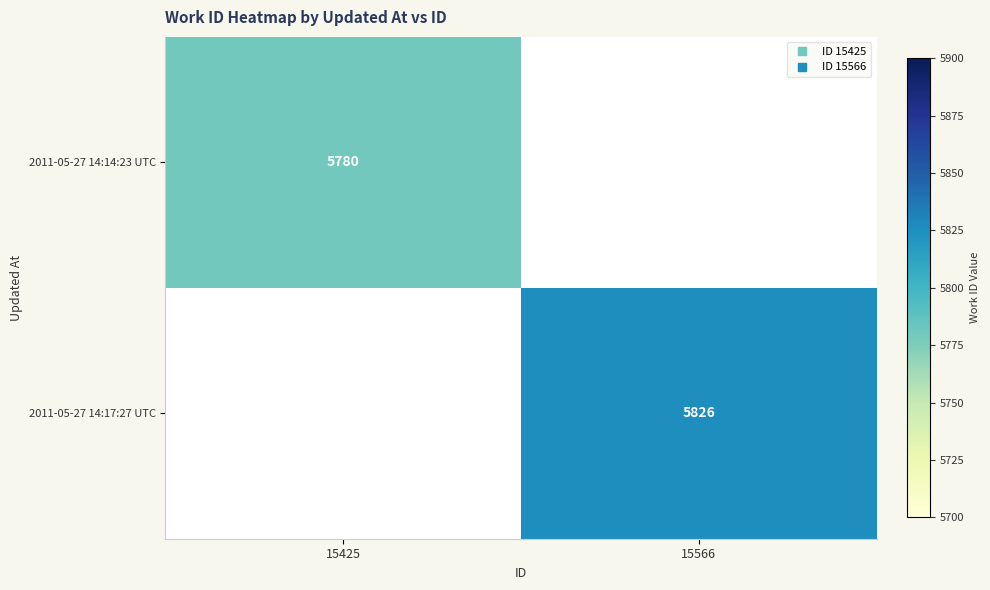

List the series in order of their overall mean, highest first.

2011-05-27 14:17:27 UTC, 2011-05-27 14:14:23 UTC